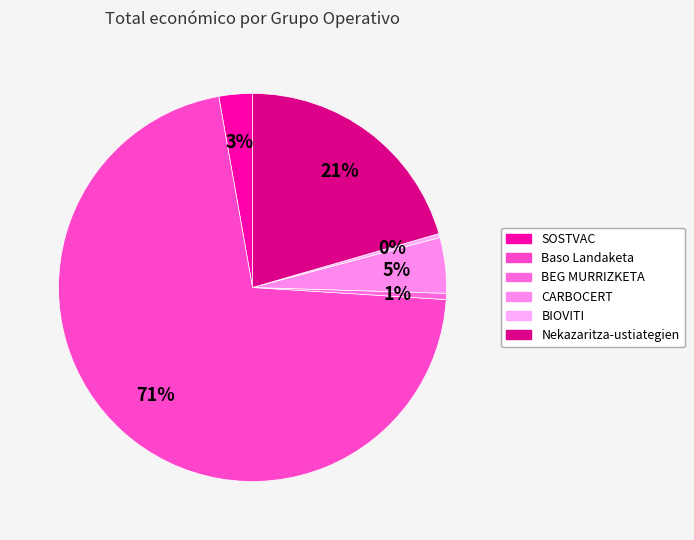

Which slice is the largest?

Baso Landaketa